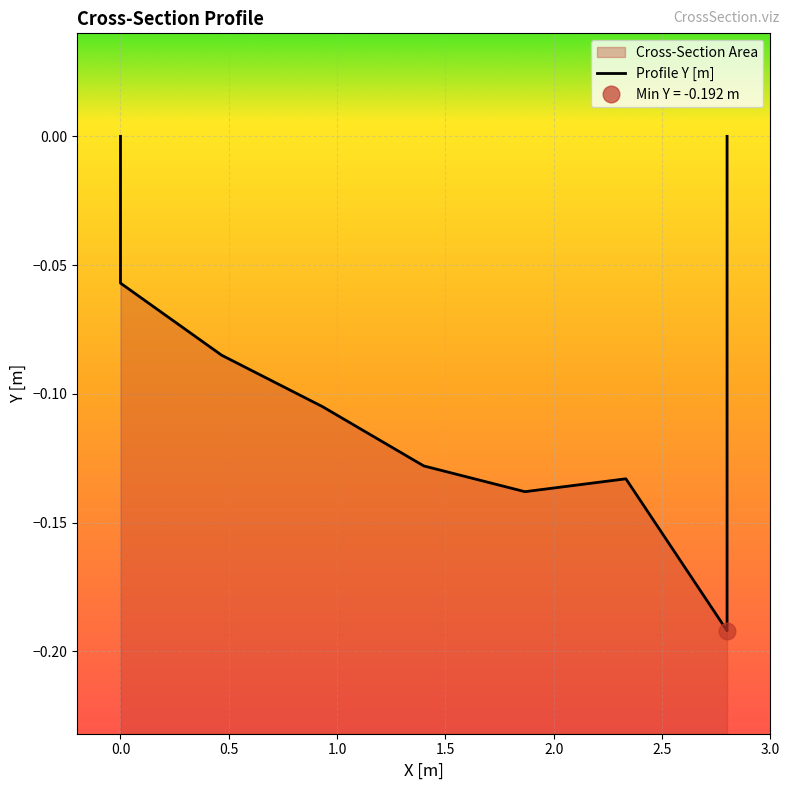

The chart shows a value of -0.1 at 6. True or false?

True